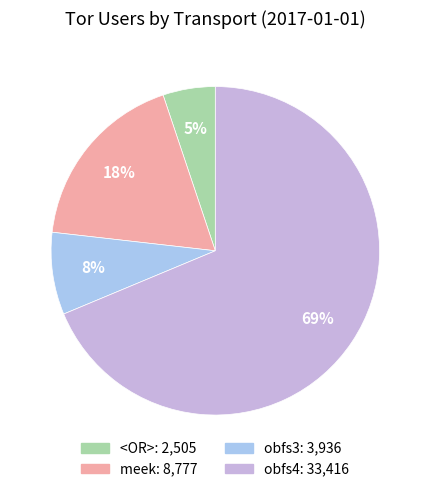

Is the sum of <OR> and meek greater than half?

No